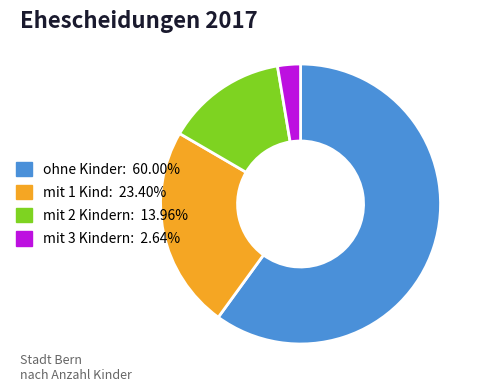

Is the sum of ohne Kinder: 60.00% and mit 2 Kindern: 13.96% greater than half?

Yes